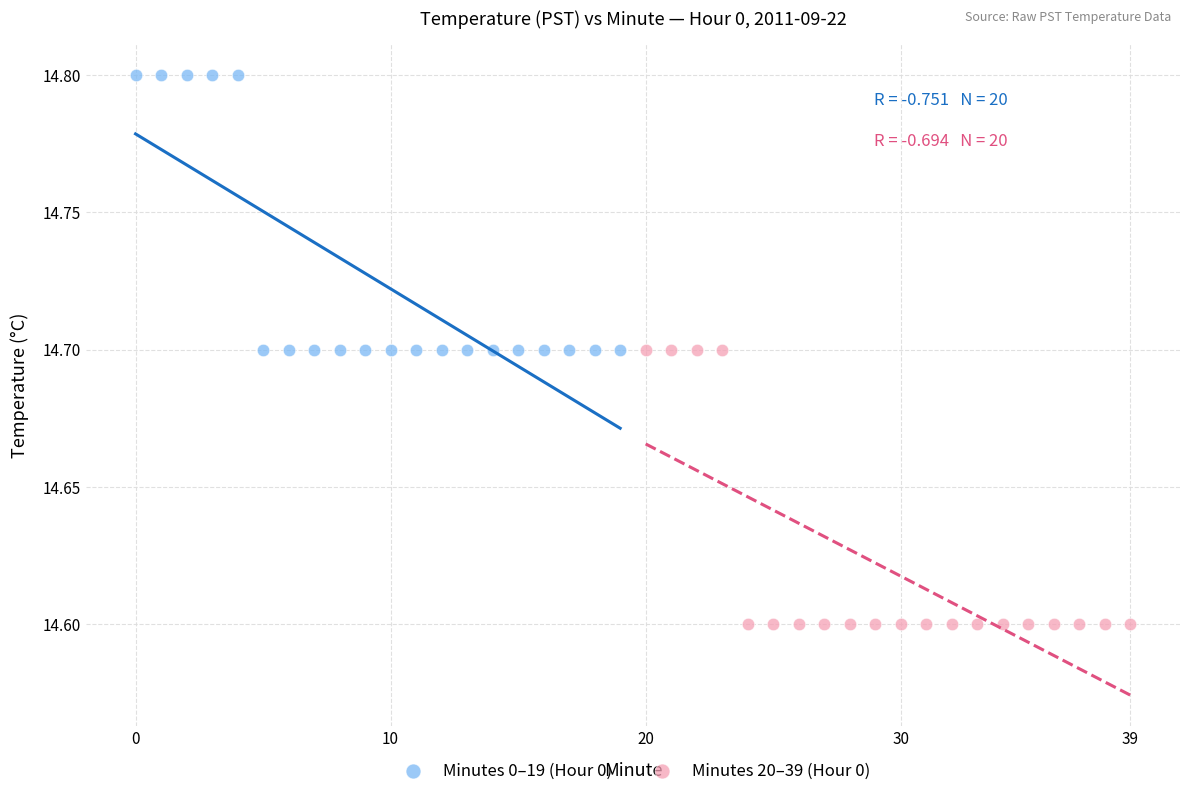

Which series reaches the maximum Y coordinate?

Minutes 0–19 (Hour 0)